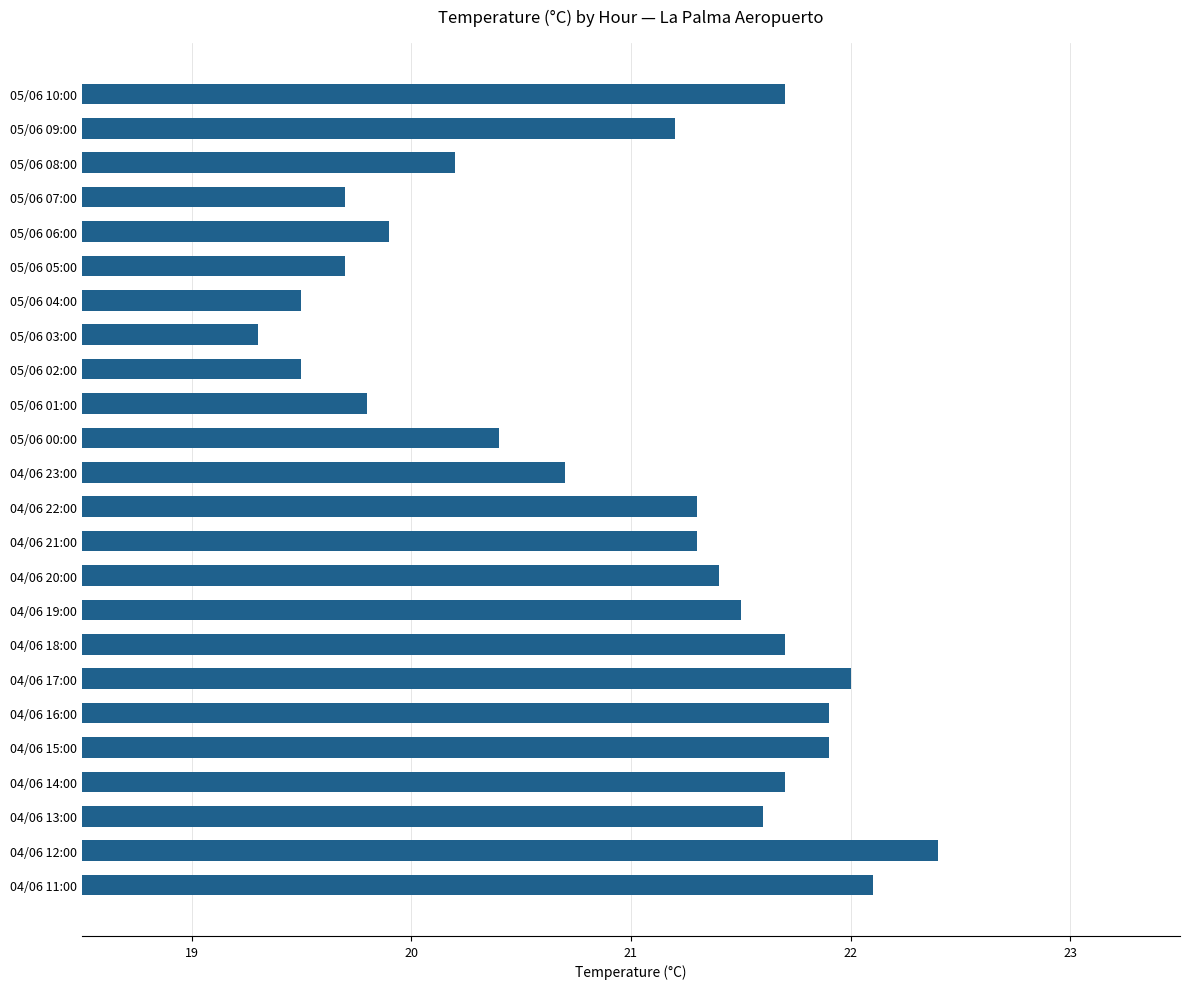

The value at 04/06 14:00 is 21.7. True or false?

True